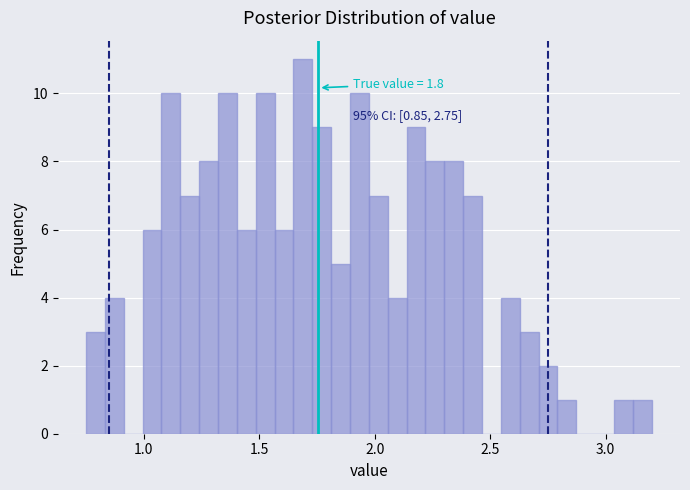

Around what value on the x-axis is the tallest bar? Give the approximate position of its centre, as read against the axis.

1.70